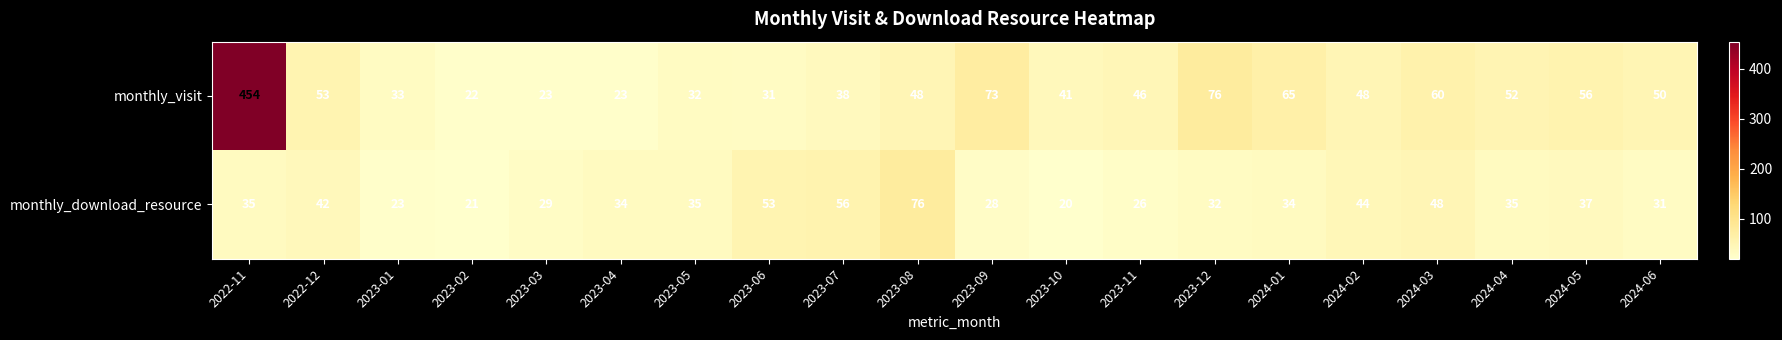

The monthly_download_resource series shows 37 at 2024-05. True or false?

True